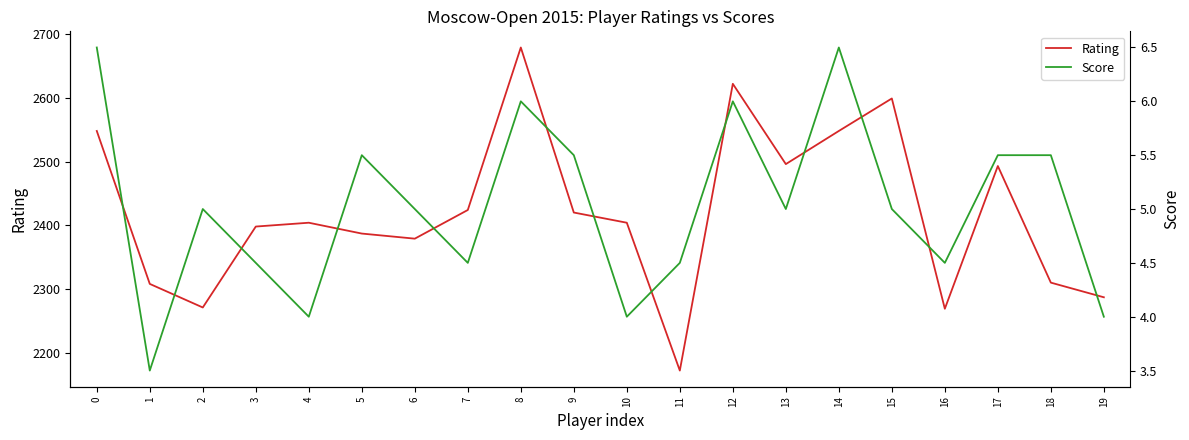

Which series has the largest total across all categories?

Rating